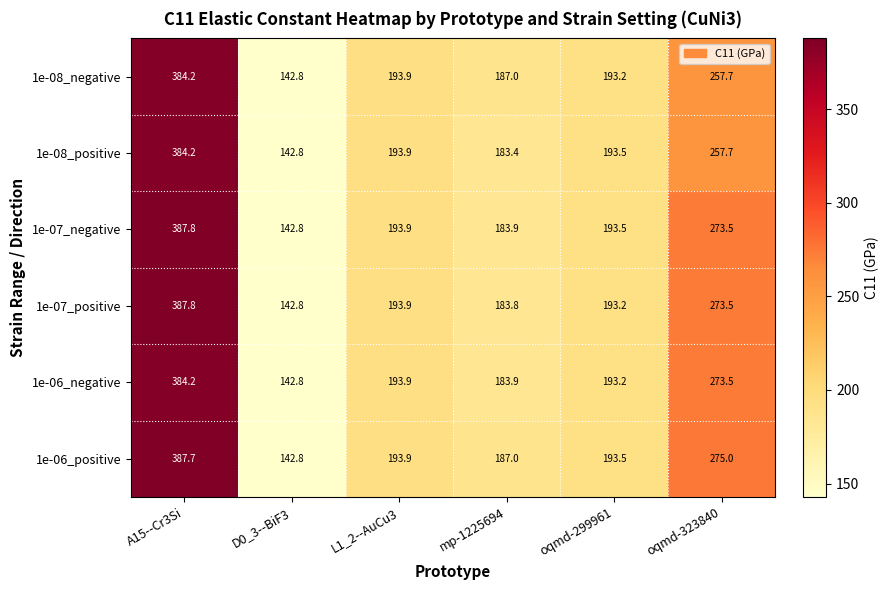

What is the difference between the 1e-06_negative values at D0_3--BiF3 and oqmd-299961?

50.4